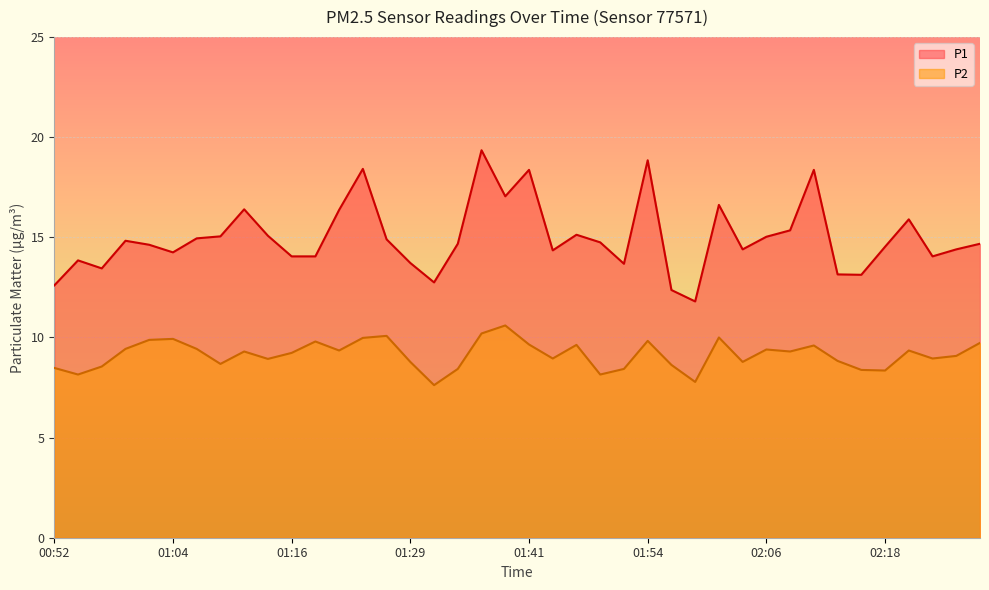

At which category does P1 reach its first local peak?

00:54